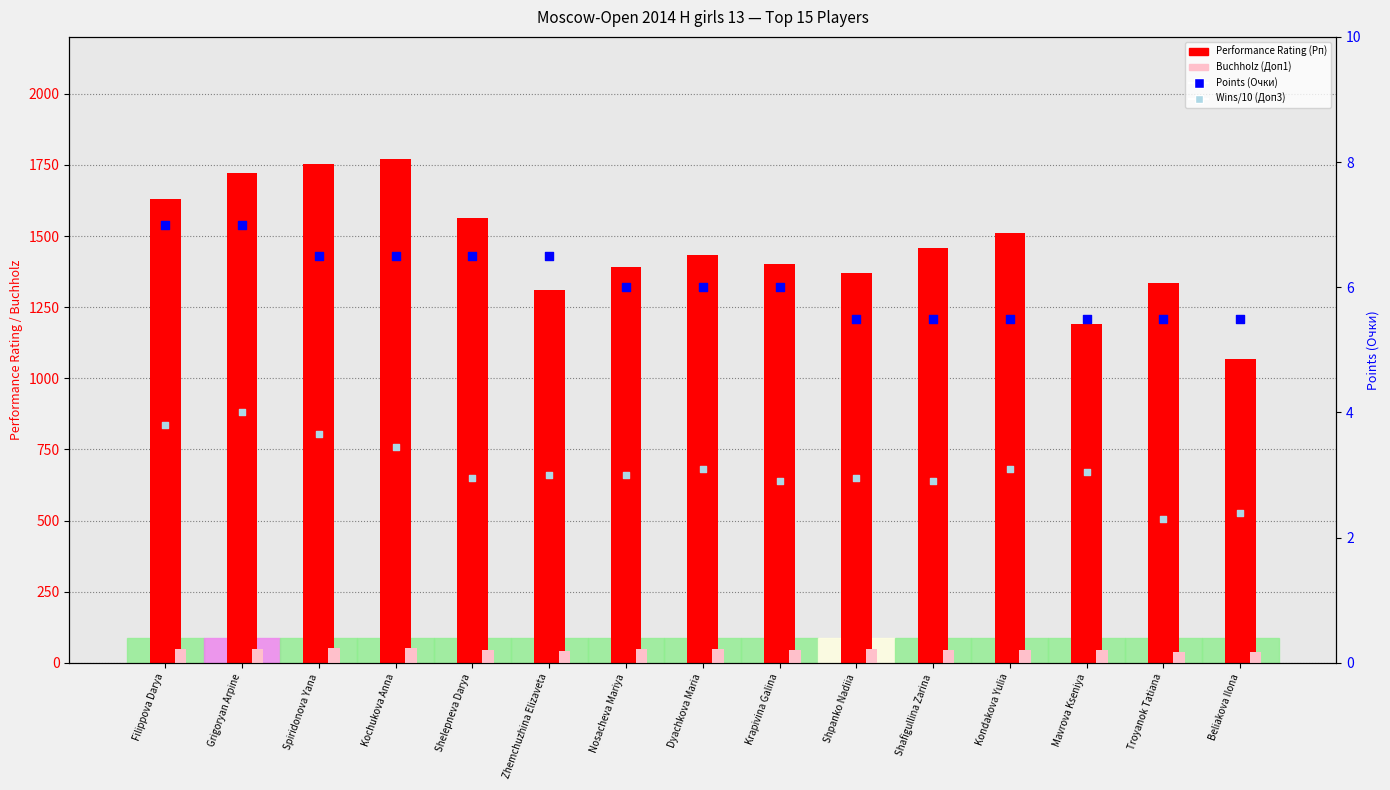

What is the total value across all series at Grigoryan Arpine?

1781.5